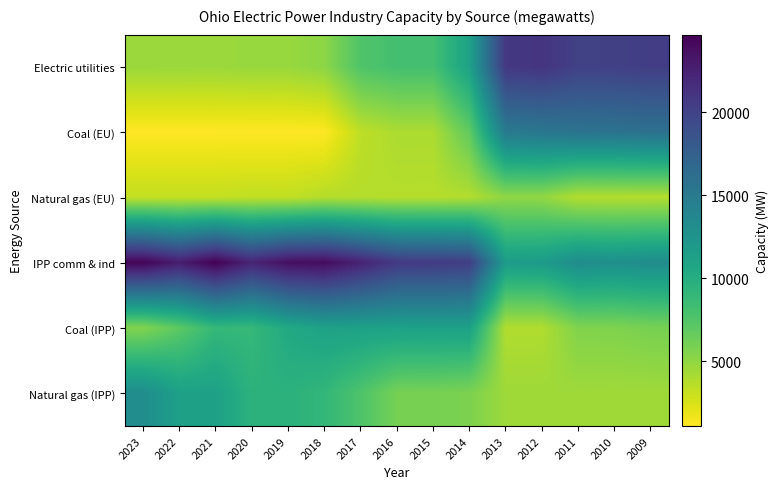

What is the total value across all series at 2020?

49863.8